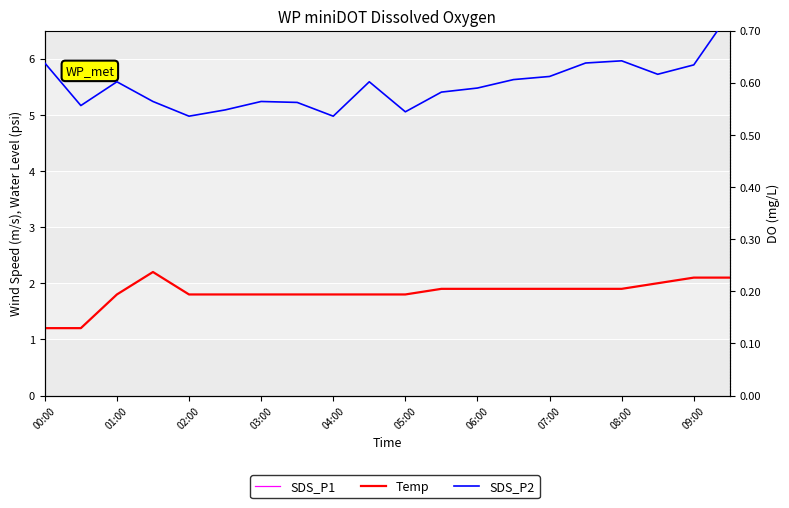

Reading left to right, extract all data points from this chart.

SDS_P1: 27.9	21.2	19.1	20.8	21.5	19.1	18.2	19.8	21.5	19.1	16.4	16.4	18.2	18.2	20.1	22.0	21.7	20.0	20.1	22.9
Temp: 1.2	1.2	1.8	2.2	1.8	1.8	1.8	1.8	1.8	1.8	1.8	1.9	1.9	1.9	1.9	1.9	1.9	2.0	2.1	2.1
SDS_P2: 0.6	0.6	0.6	0.6	0.5	0.5	0.6	0.6	0.5	0.6	0.5	0.6	0.6	0.6	0.6	0.6	0.6	0.6	0.6	0.7